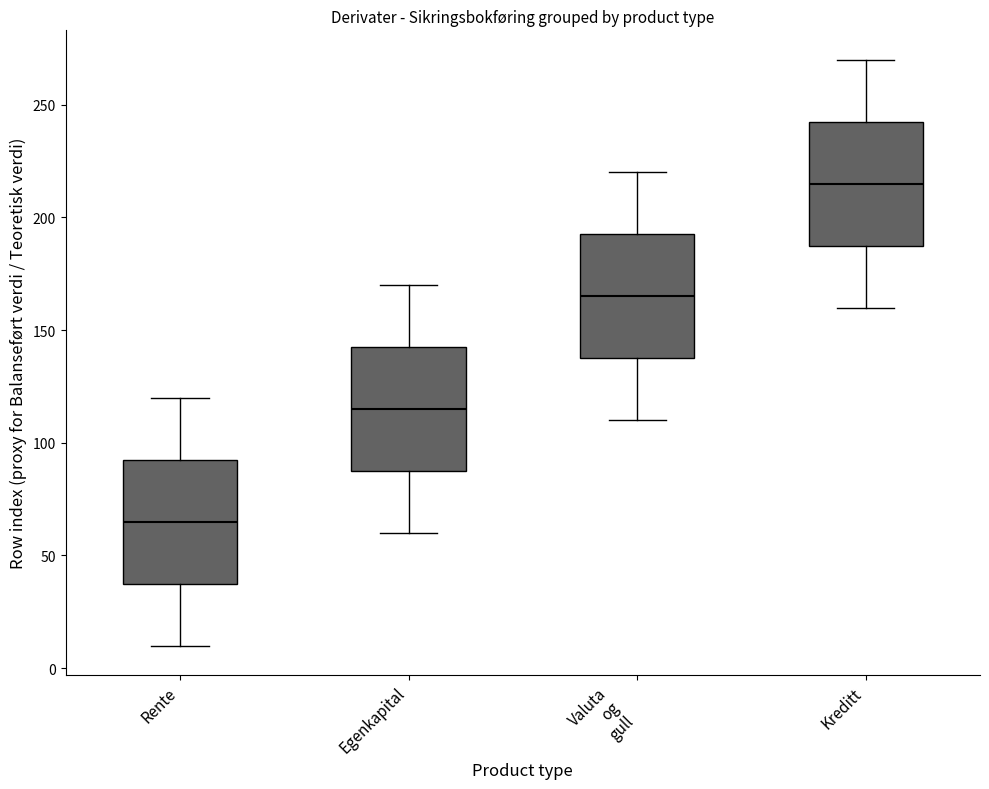

Reading left to right, transcribe this box plot: for each box, give where its median line is, the range the box spans, and where its two whiskers end, as read against the y-axis. The values are not printed on the chart, so give them approximately, as read against the axis.

Rente: median 65, box 40 to 95, whiskers 10 to 120
Egenkapital: median 115, box 90 to 145, whiskers 60 to 170
Valuta og gull: median 165, box 140 to 195, whiskers 110 to 220
Kreditt: median 215, box 190 to 245, whiskers 160 to 270